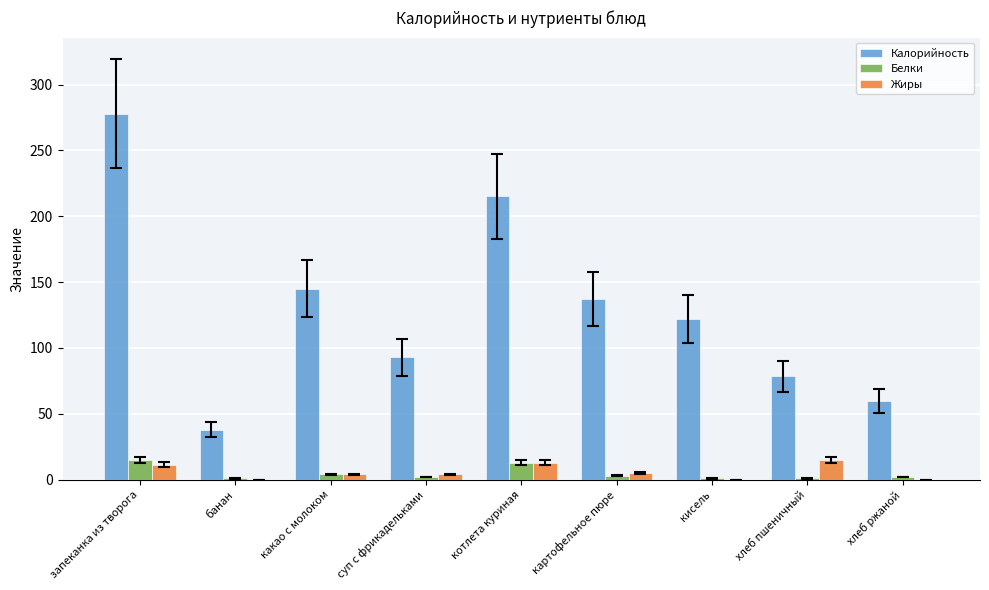

Which series has the largest total across all categories?

Калорийность